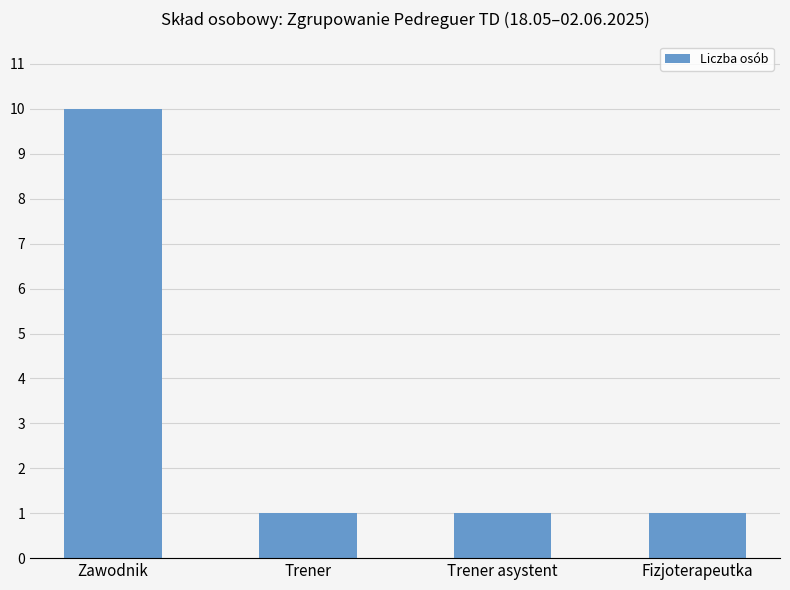

True or false: the data shows 1 at Trener.

True